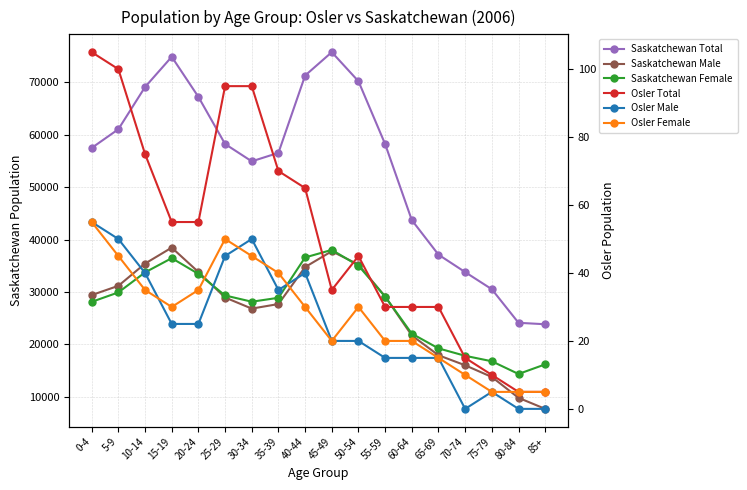

Where is Osler Male nearest to the value 27?

15-19